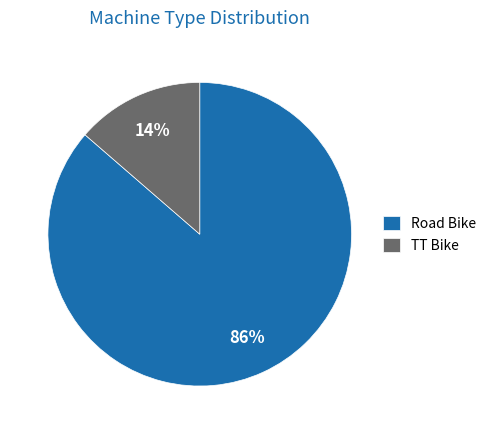

Combined, do TT Bike and Road Bike account for over 50%?

Yes